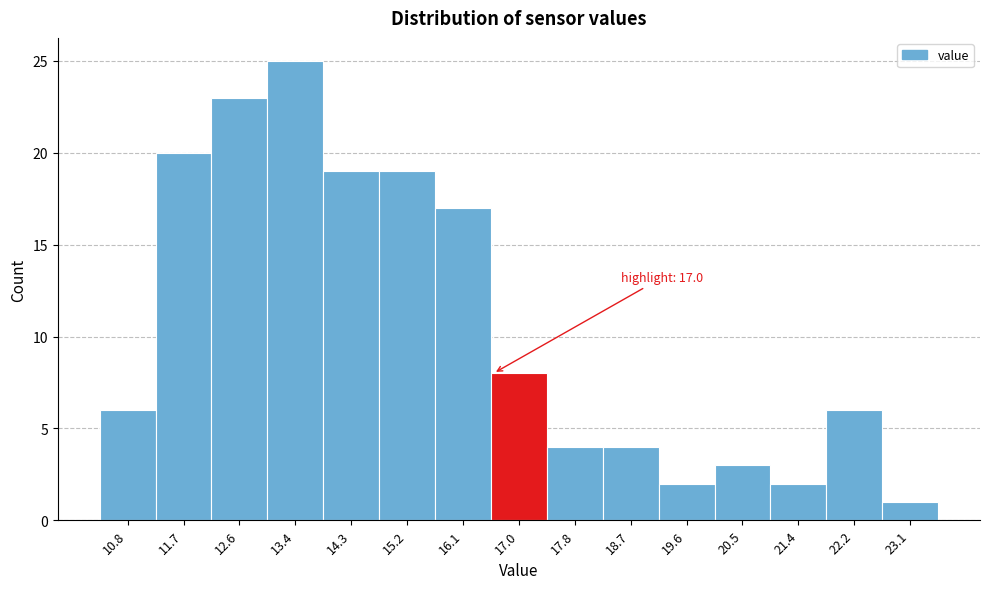

Reading right to left, transcribe all the data shown in this chart.

1	6	2	3	2	4	4	8	17	19	19	25	23	20	6